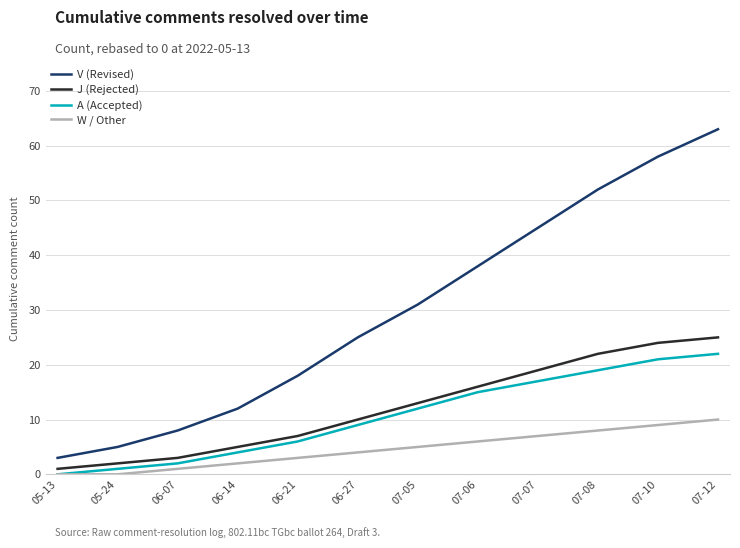

The J (Rejected) series shows 7 at 06-21. True or false?

True